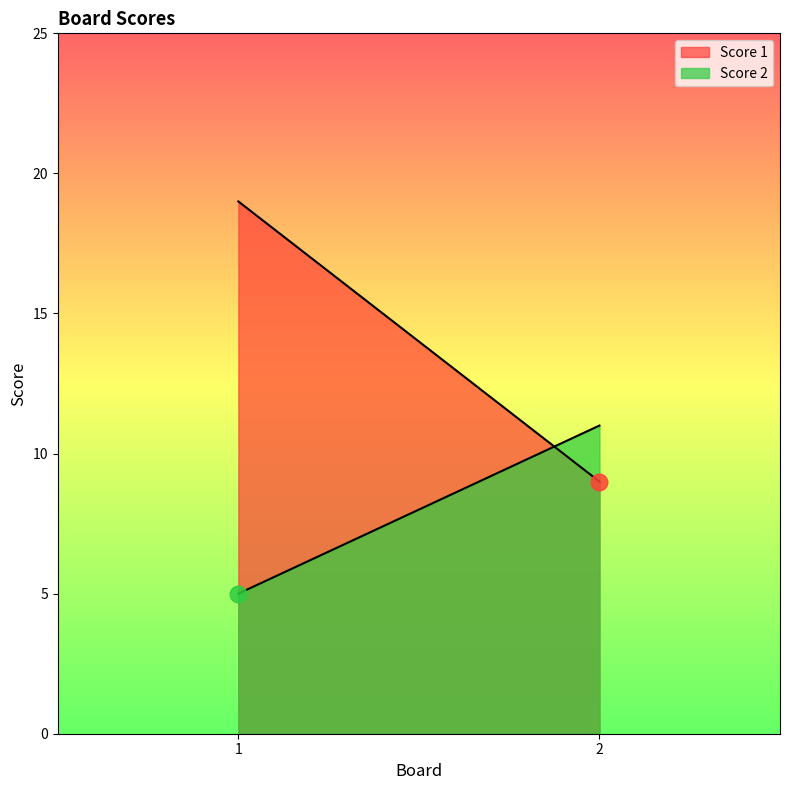

List the series in order of their overall mean, highest first.

Score 1, Score 2